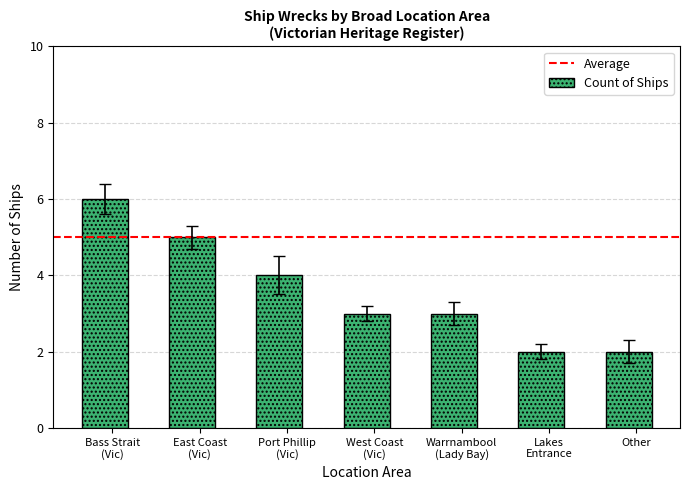

At which label is the value closest to 4?

Port Phillip
(Vic)